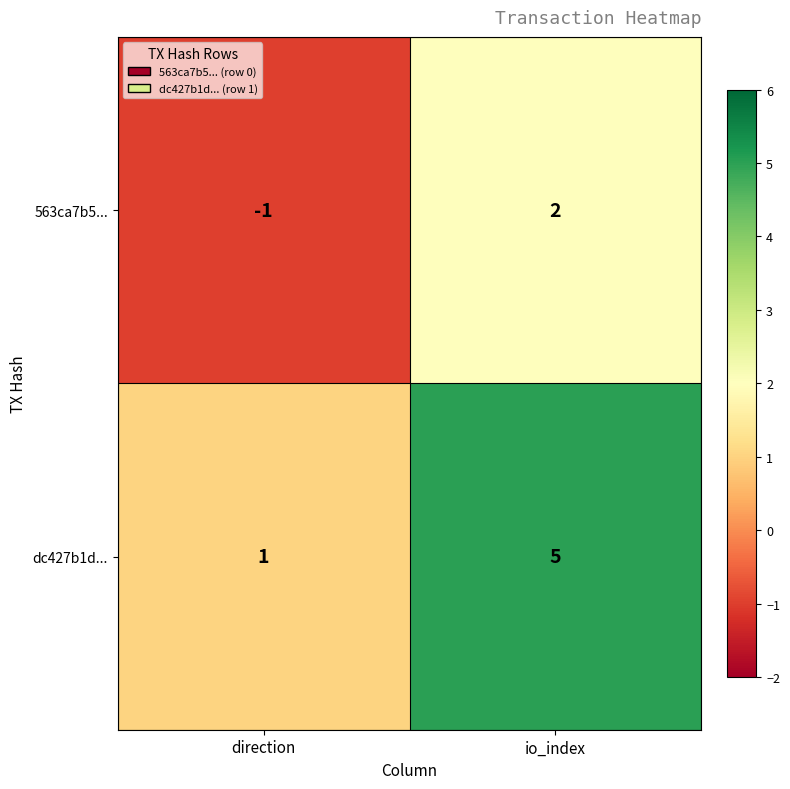

At how many categories does at least one series exceed 0?

2